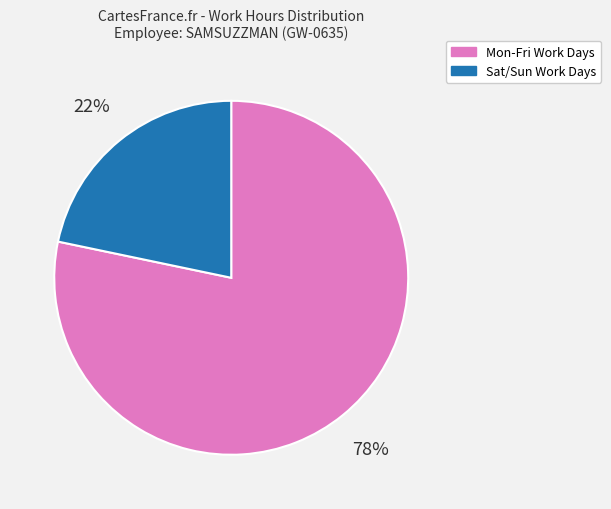

To the nearest percent, what is the average slice percentage?

50%